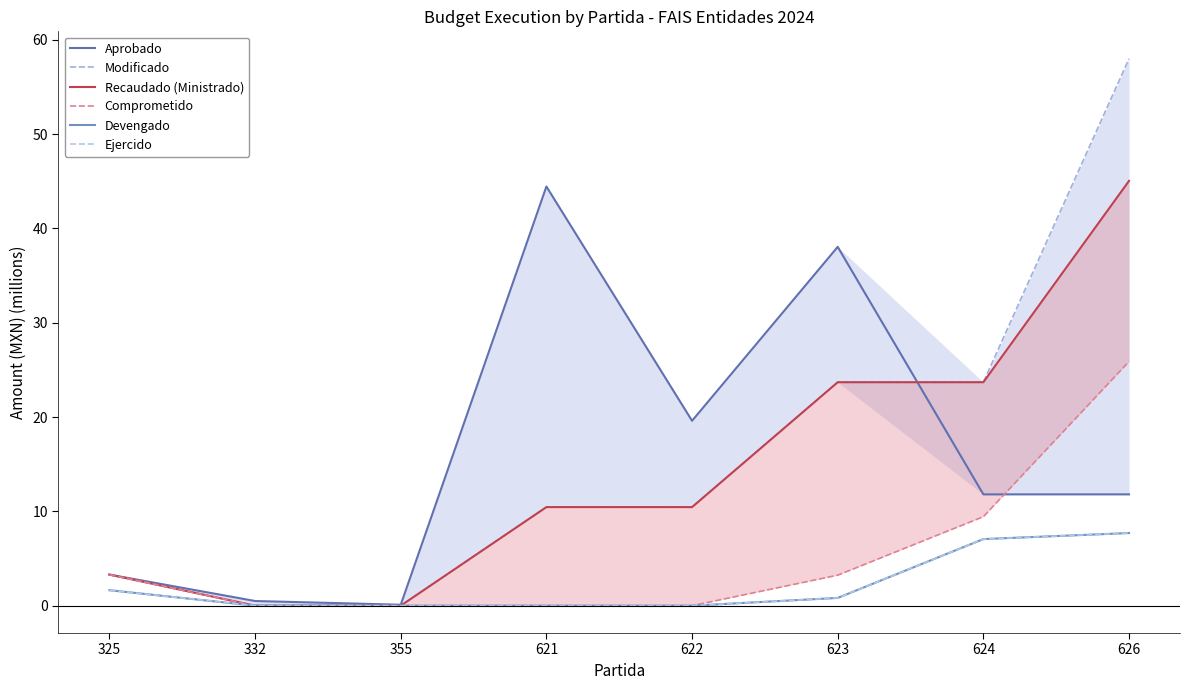

Which has a higher value, 626 or 623?

623